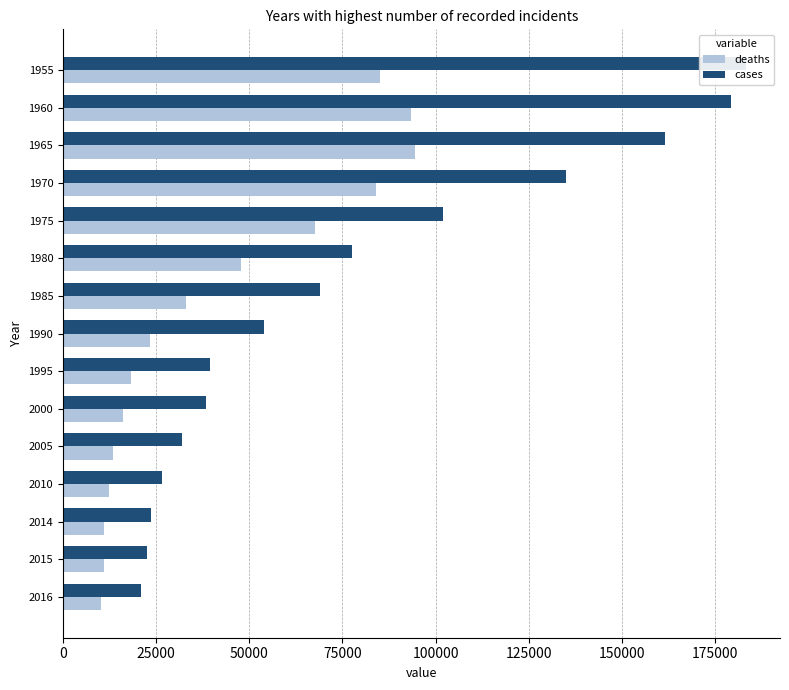

What is the sum of the cases values at 1960 and 1980?

256727